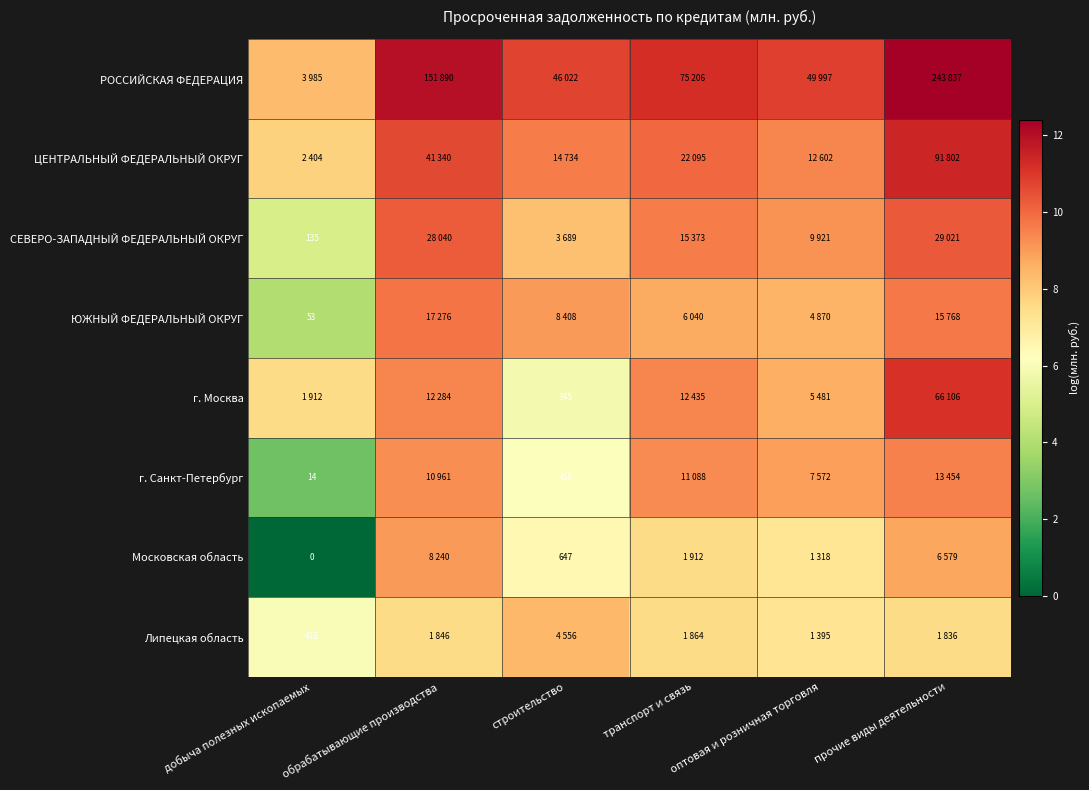

Which has a higher value, транспорт и связь or добыча полезных ископаемых?

транспорт и связь